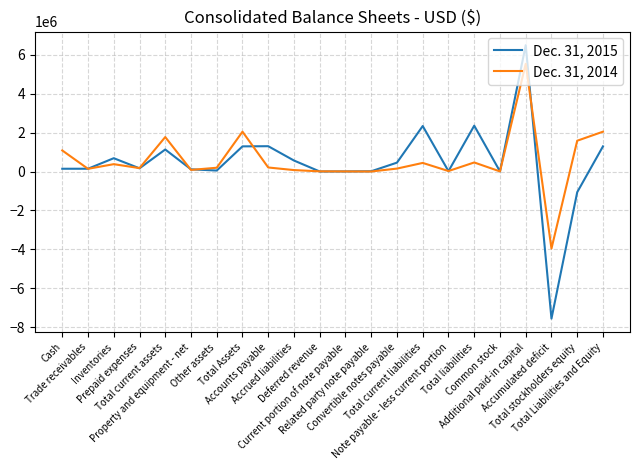

At which category is the sum across all series the highest?

Additional paid-in capital